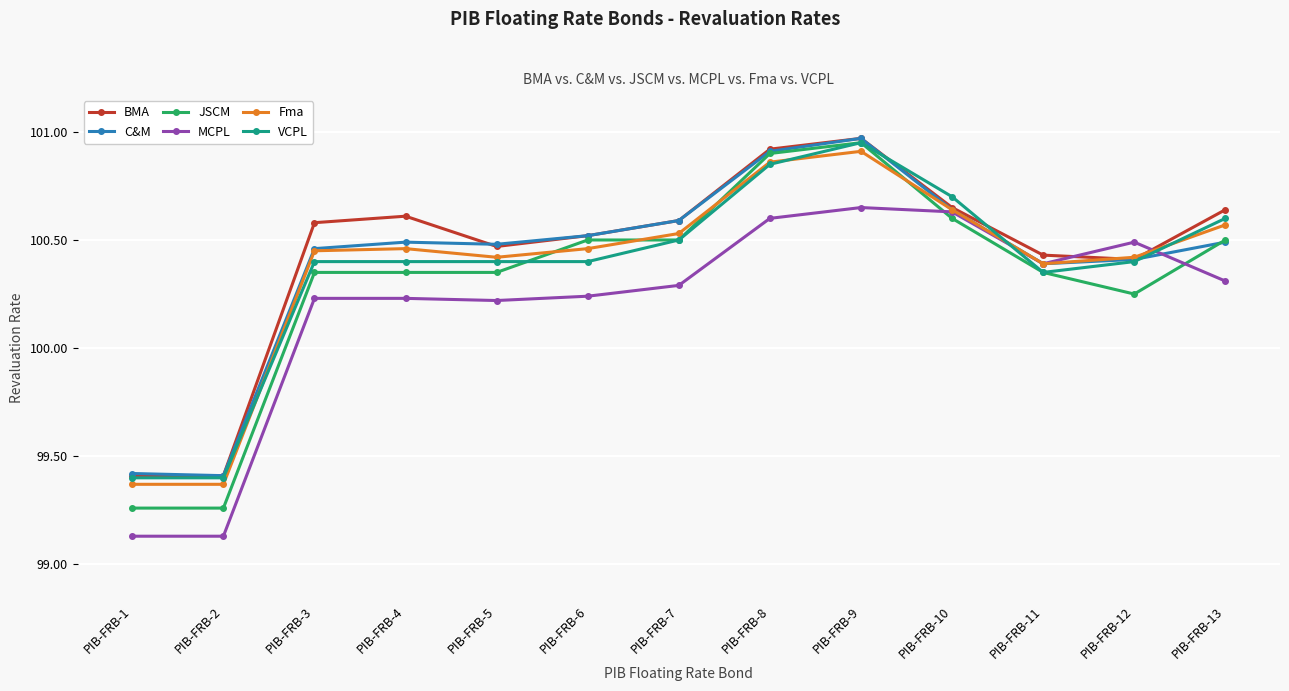

Which label corresponds to the largest value in the chart?

PIB-FRB-9